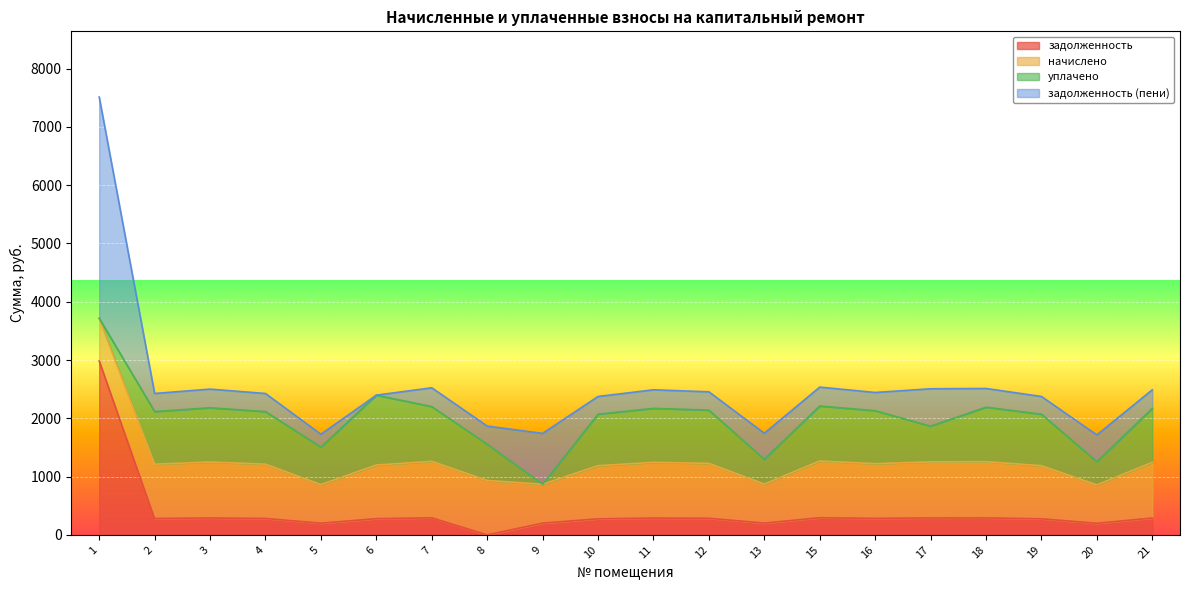

Which series has the largest total across all categories?

начислено